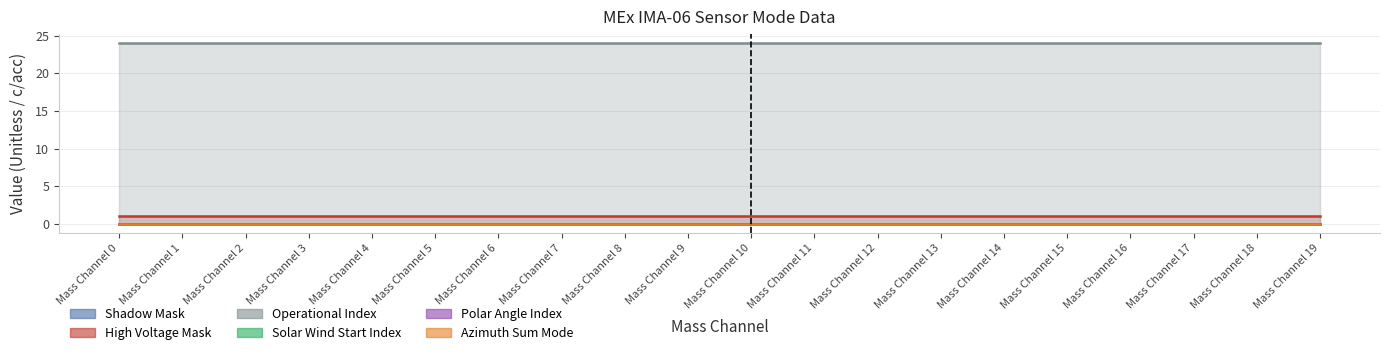

At which label does Azimuth Sum Mode reach its peak?

Mass Channel 0